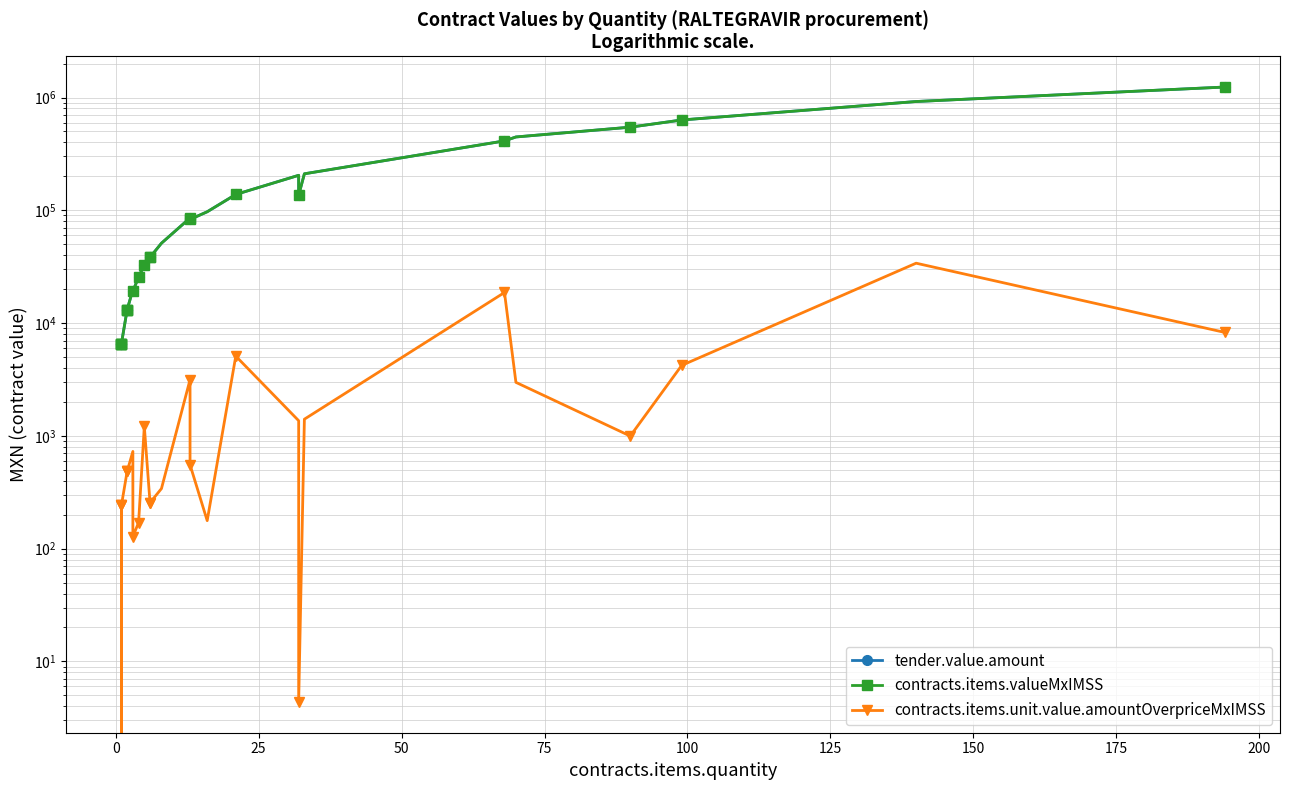

Rank the series by their maximum value, from lowest to highest.

contracts.items.unit.value.amountOverpriceMxIMSS, tender.value.amount, contracts.items.valueMxIMSS